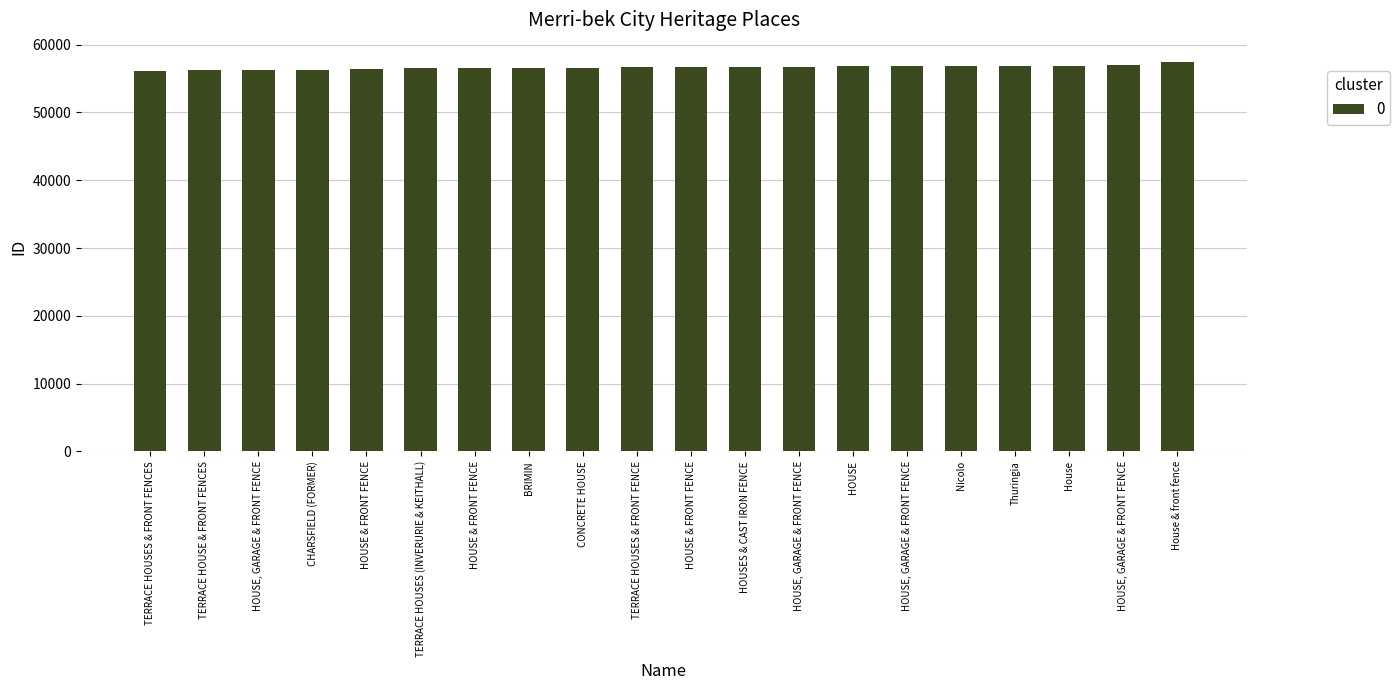

Are the bars horizontal?

No